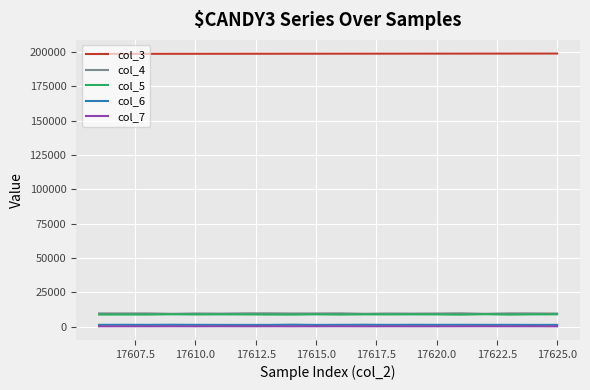

True or false: col_7 and col_5 cross at least once.

False